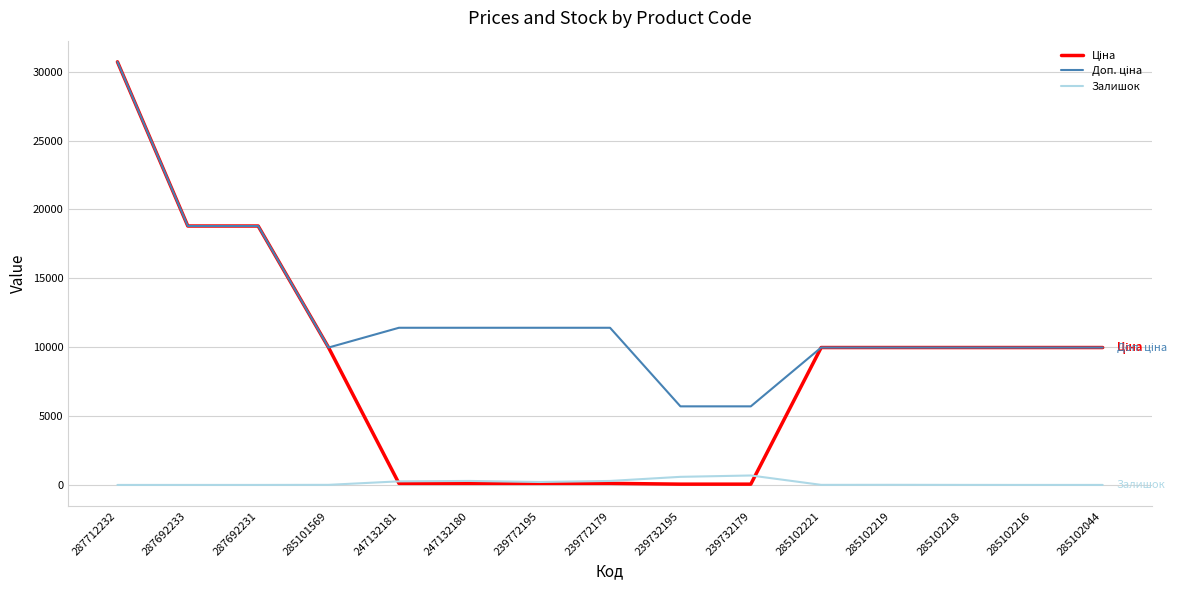

Does the chart display data point markers on the line(s)?

No